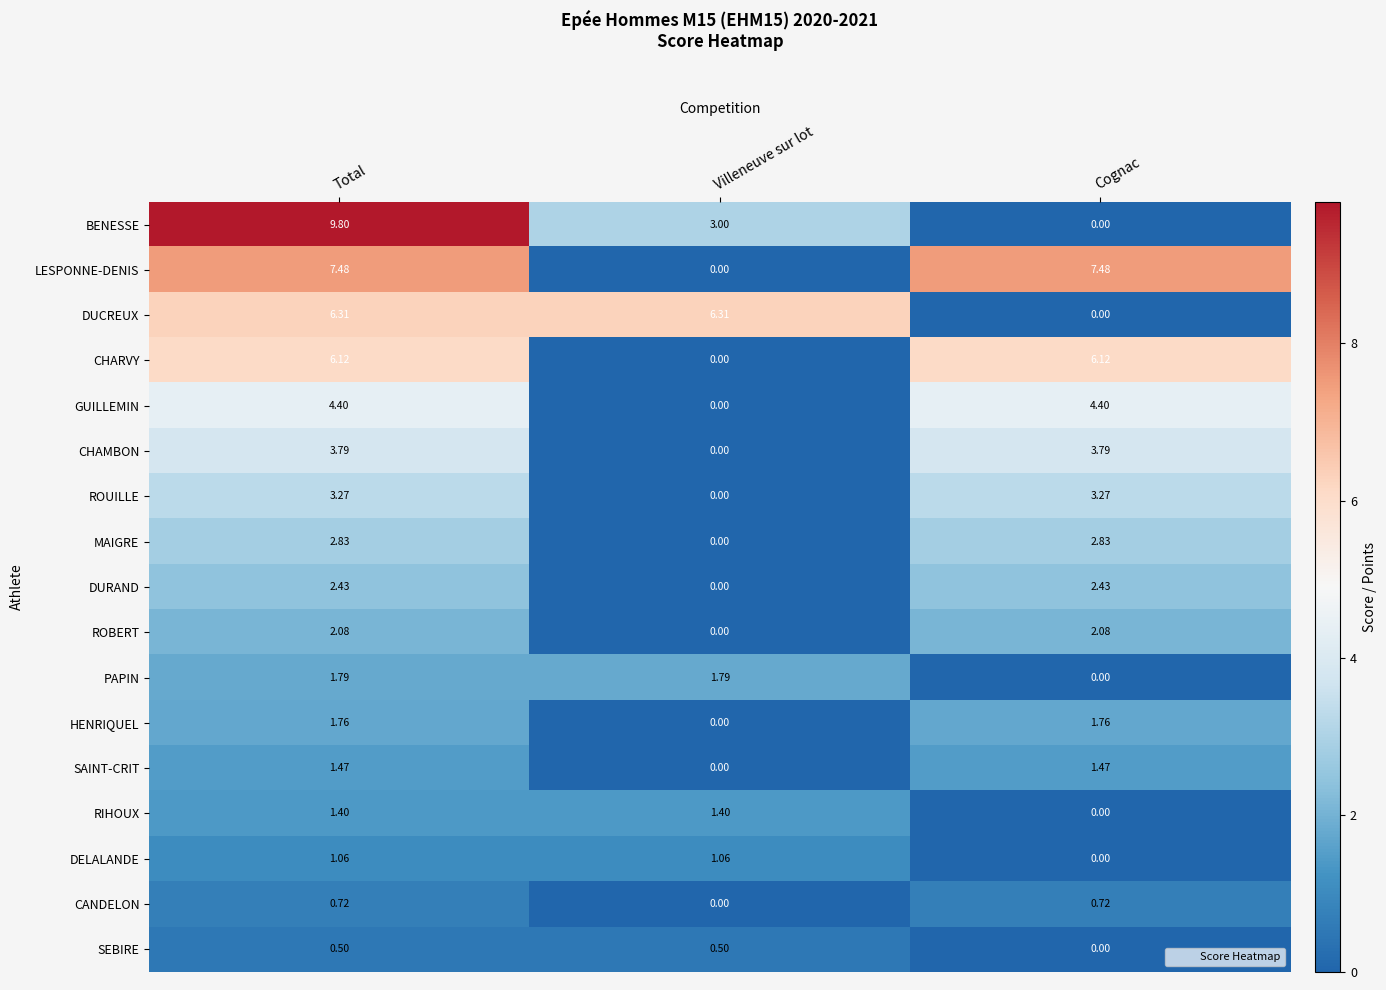

At which category is the sum across all series the highest?

Total